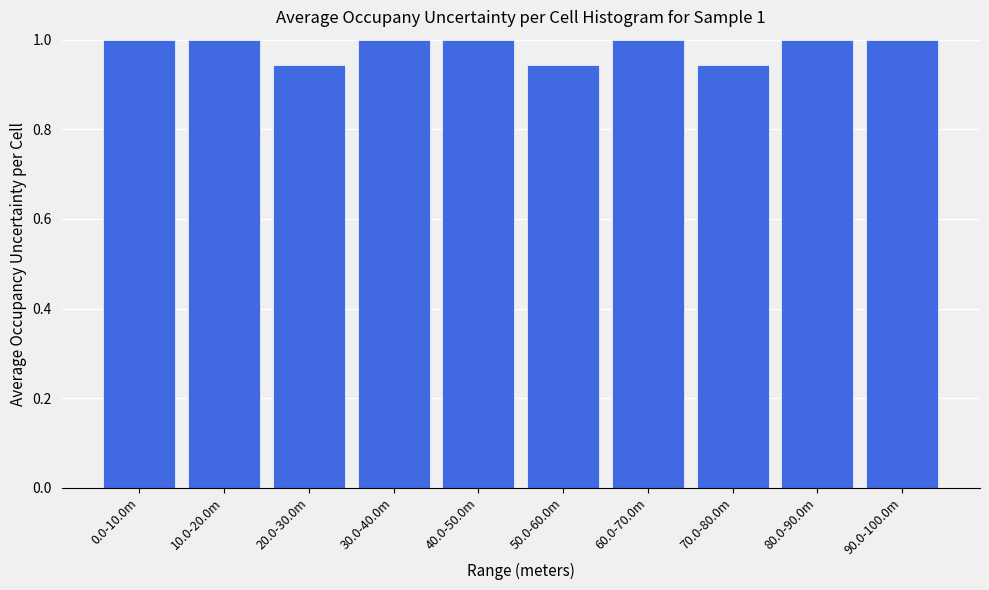

What is the label of the 8th bar from the left?

70.0-80.0m